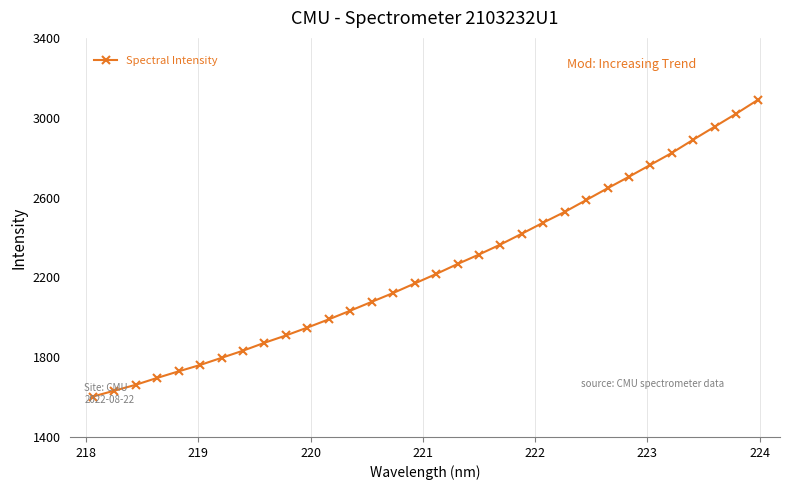

What is the value of the 19th point from the left?

2314.4